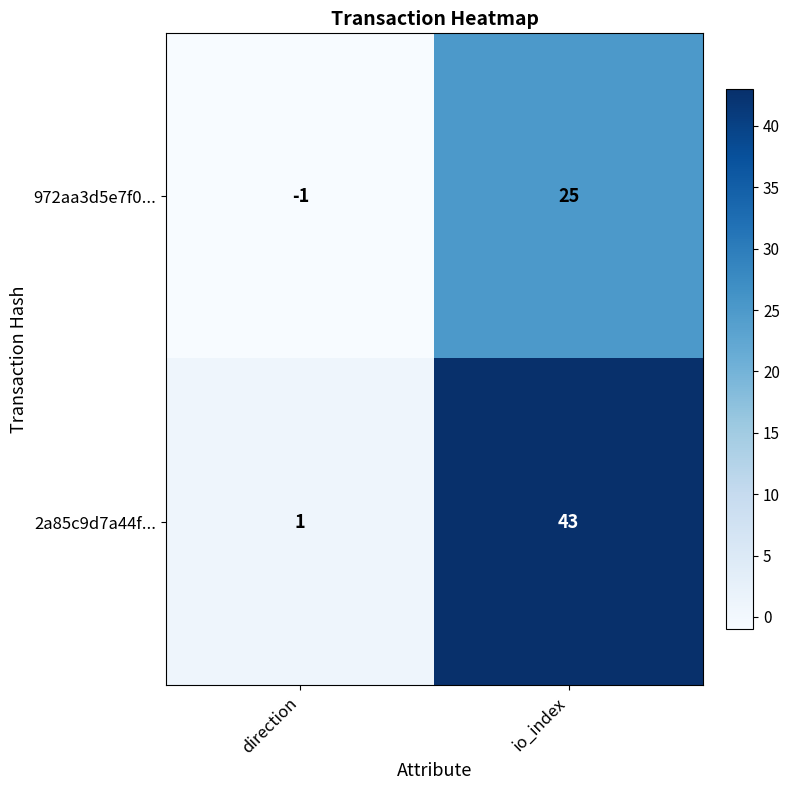

The 972aa3d5e7f0... series shows 38 at io_index. True or false?

False